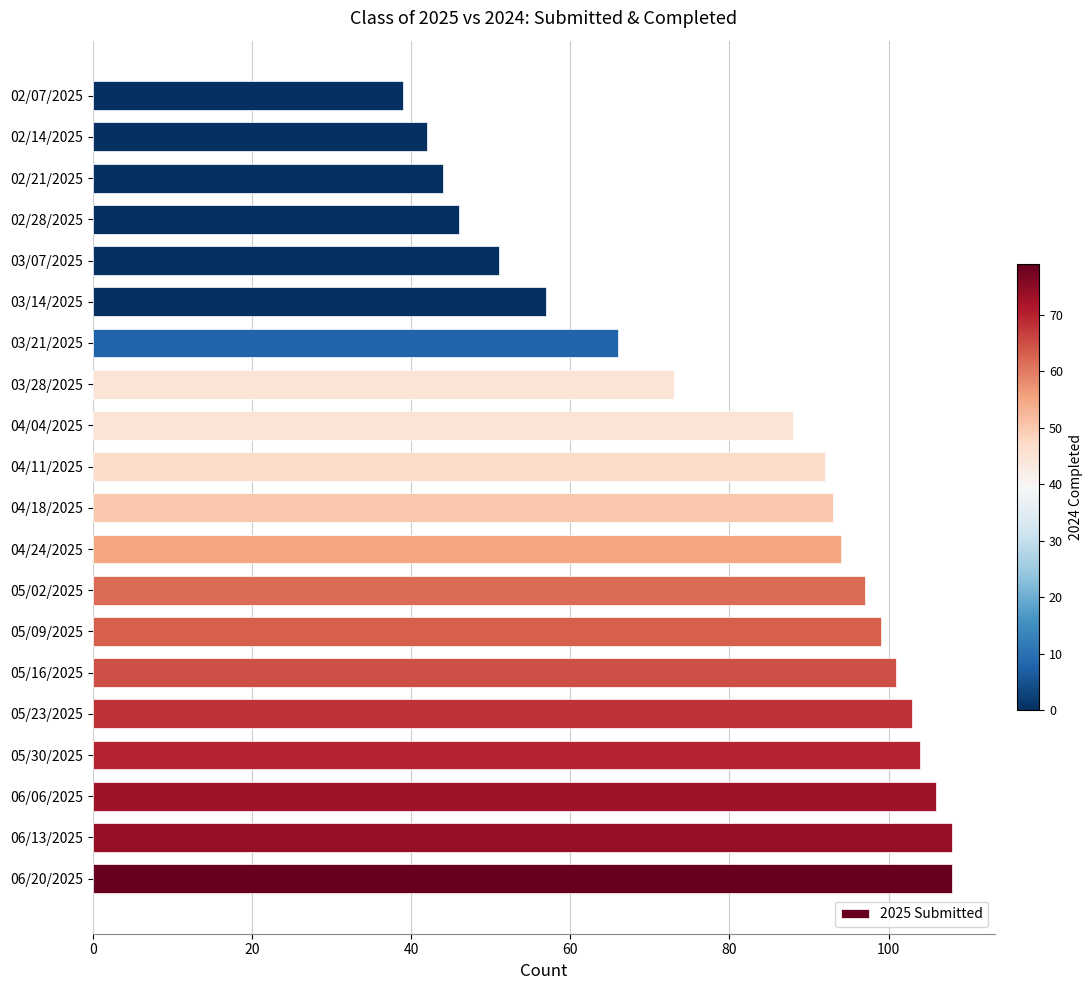

What is the sum of all values?

1611